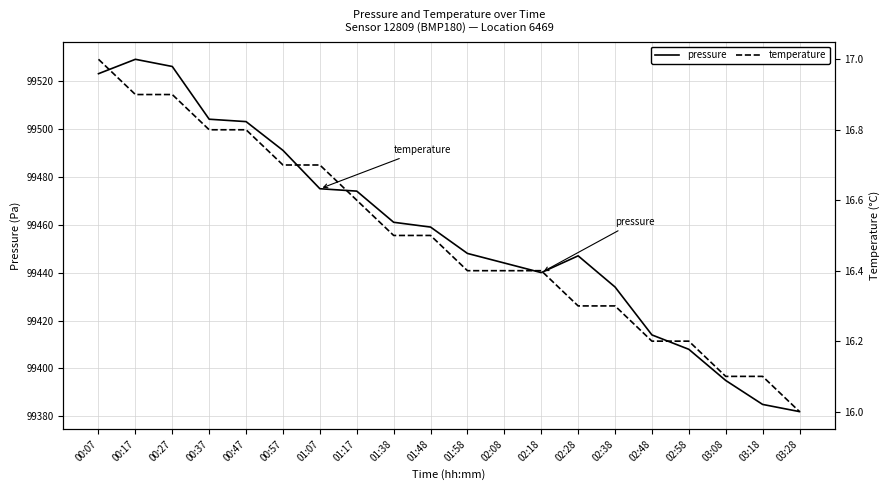

True or false: temperature and pressure intersect in this chart.

False